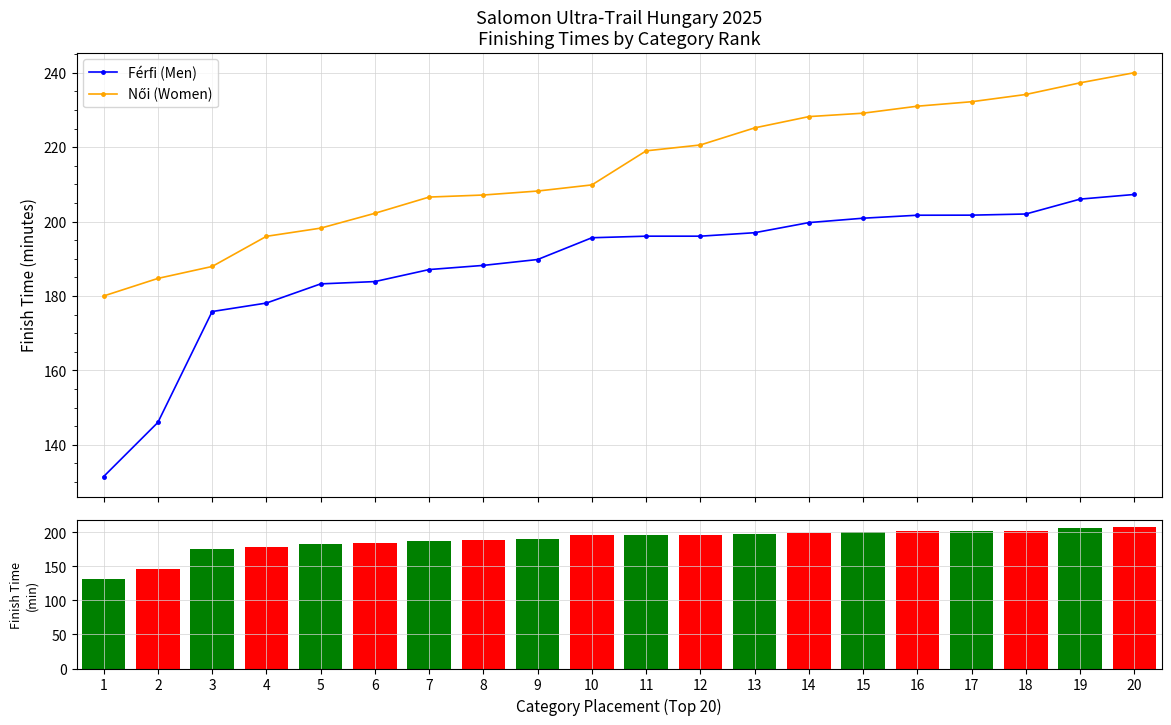

How many distinct data groups are displayed?

3